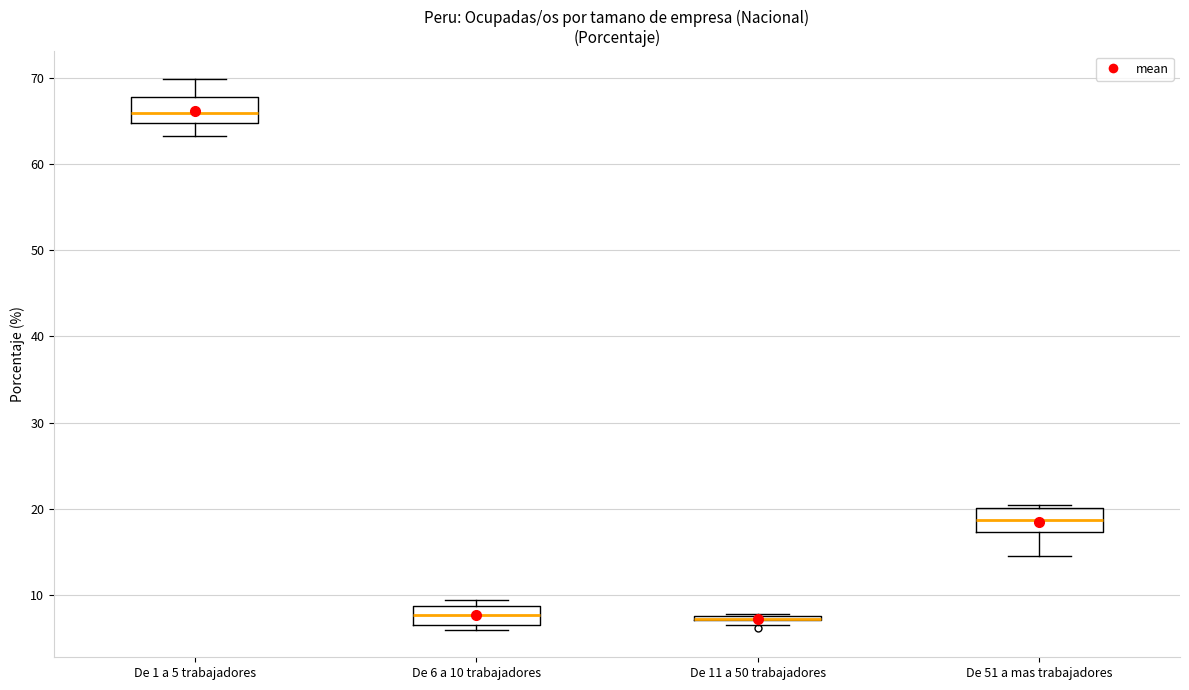

Where is the upper edge of the box for De 51 a mas trabajadores on the y-axis? The values are not printed on the chart, so give them approximately, as read against the axis.

20